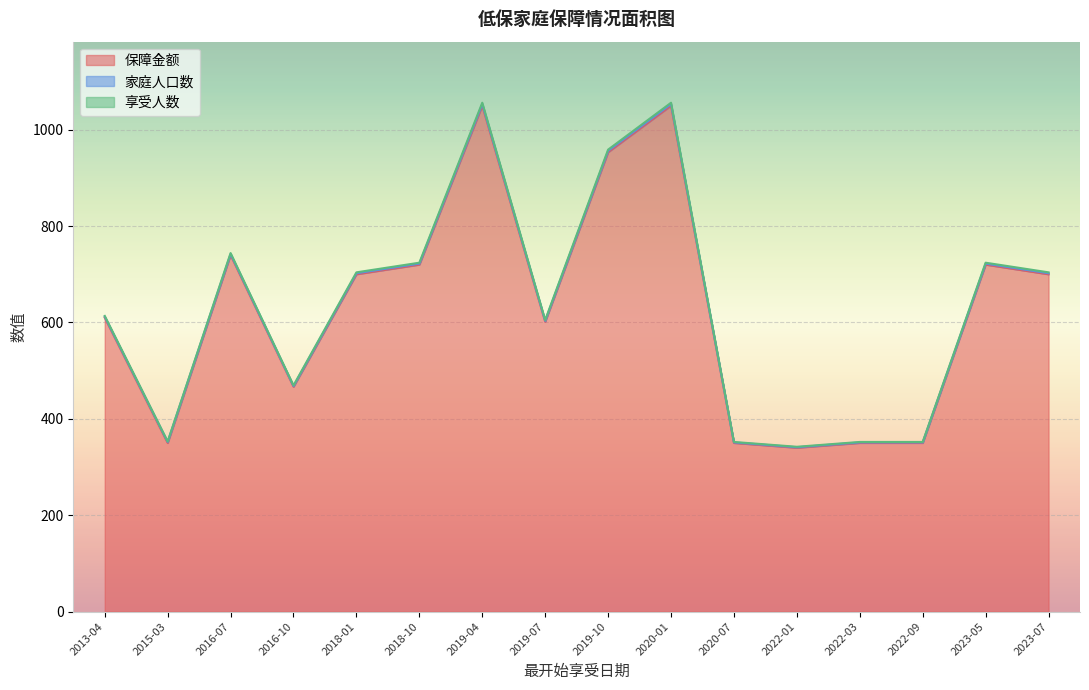

What is the maximum value for 保障金额?

1050.0